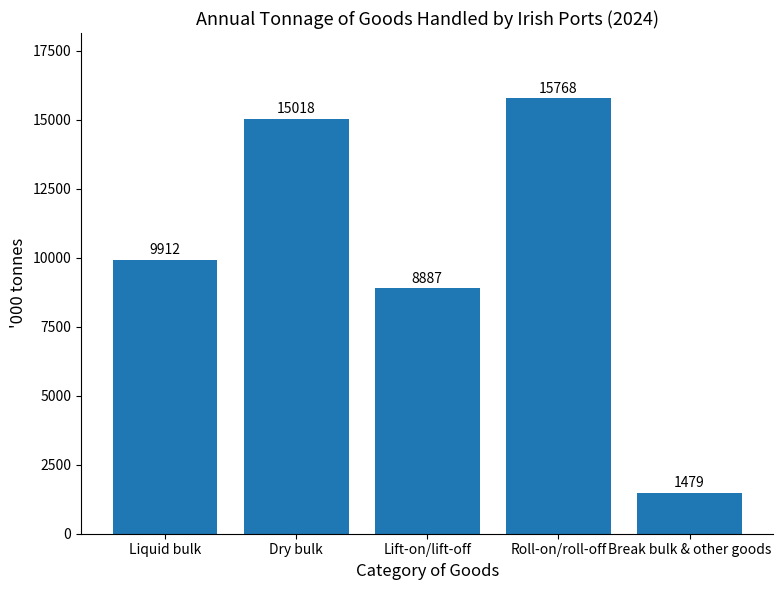

What is the sum of the values at Dry bulk and Lift-on/lift-off?

23905